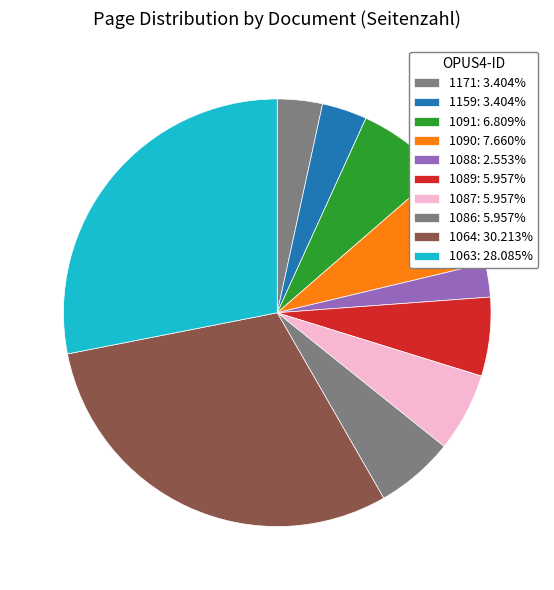

What percentage is NOT represented by 1090?

92.3%